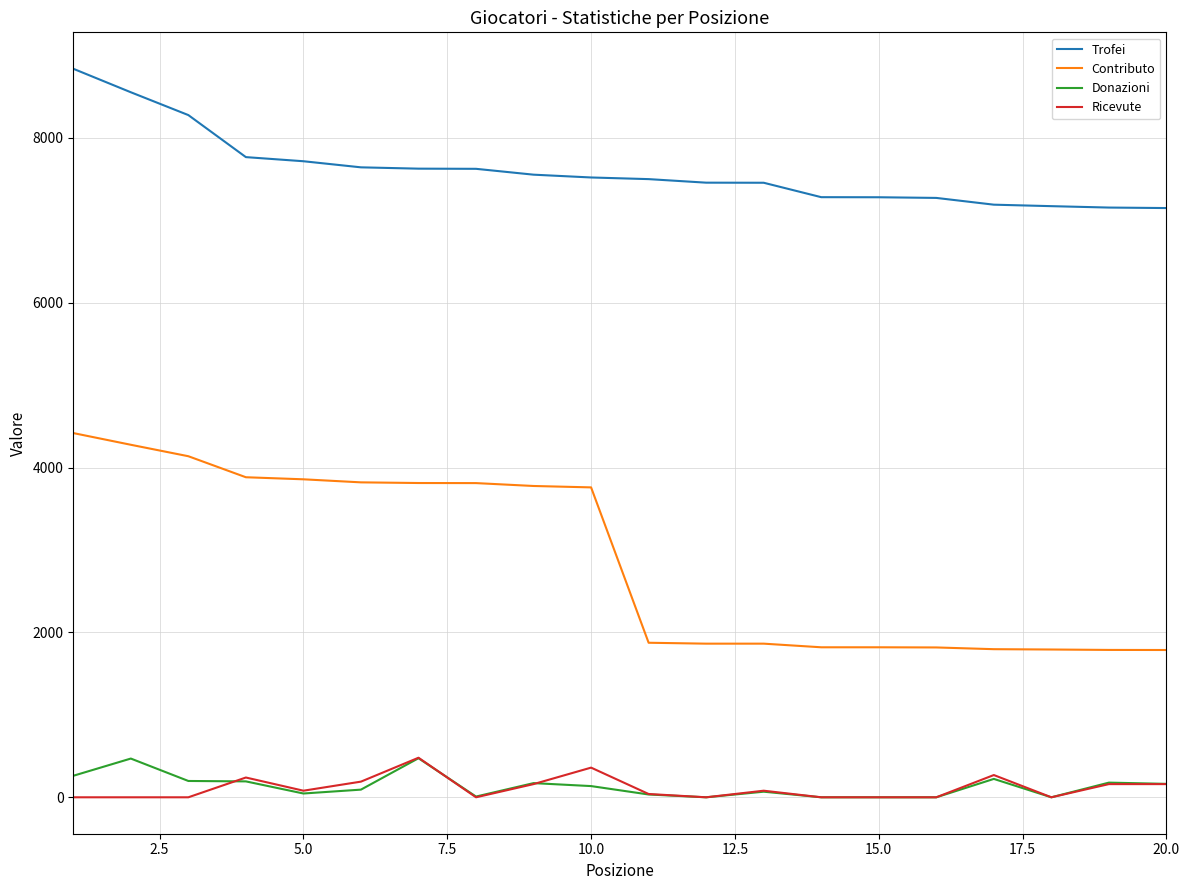

Which series has the largest range (max minus min)?

Contributo